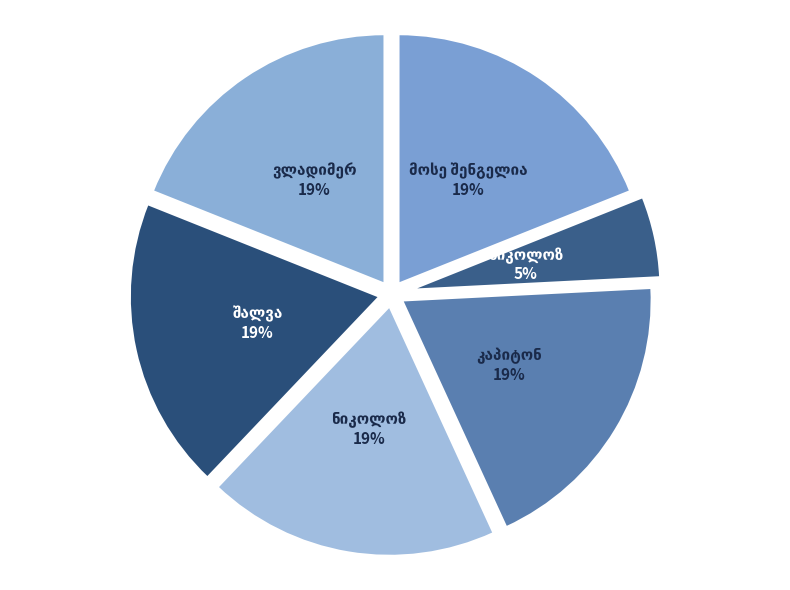

Count the number of slices in the pie.

6